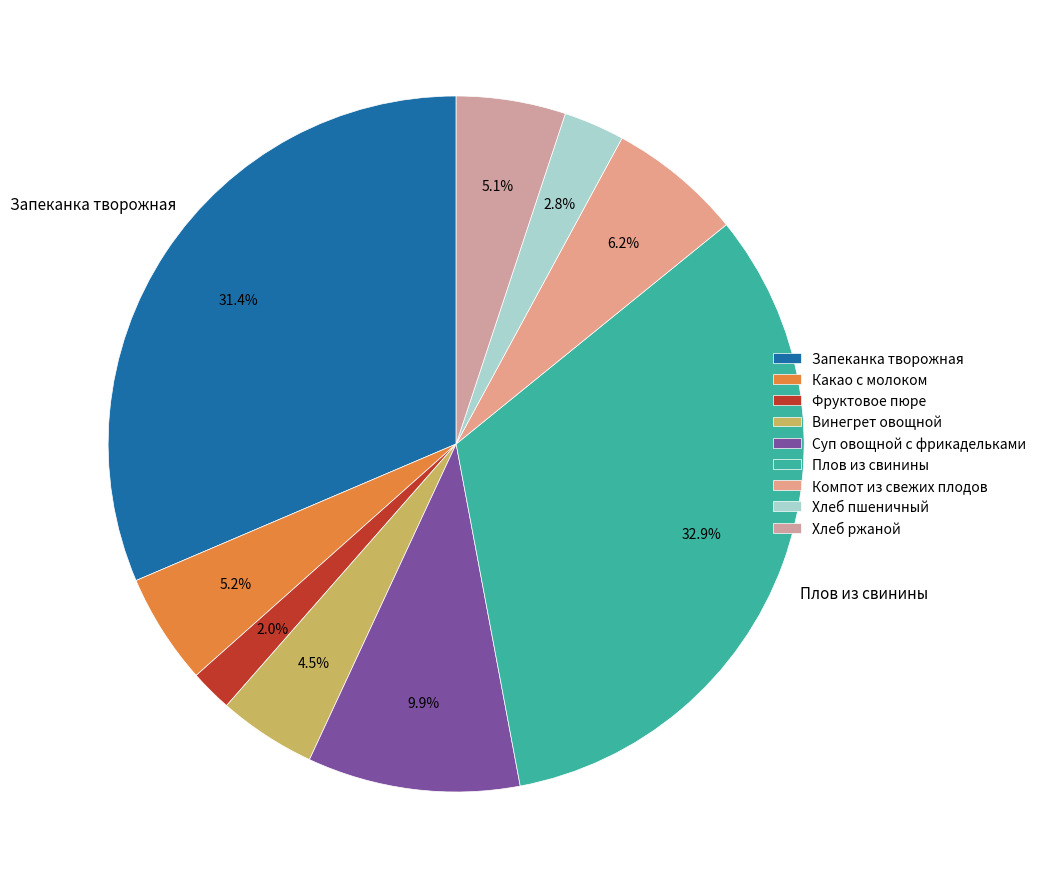

Rank the categories by value from lowest to highest.

Фруктовое пюре, Хлеб пшеничный, Винегрет овощной, Хлеб ржаной, Какао с молоком, Компот из свежих плодов, Суп овощной с фрикадельками, Запеканка творожная, Плов из свинины